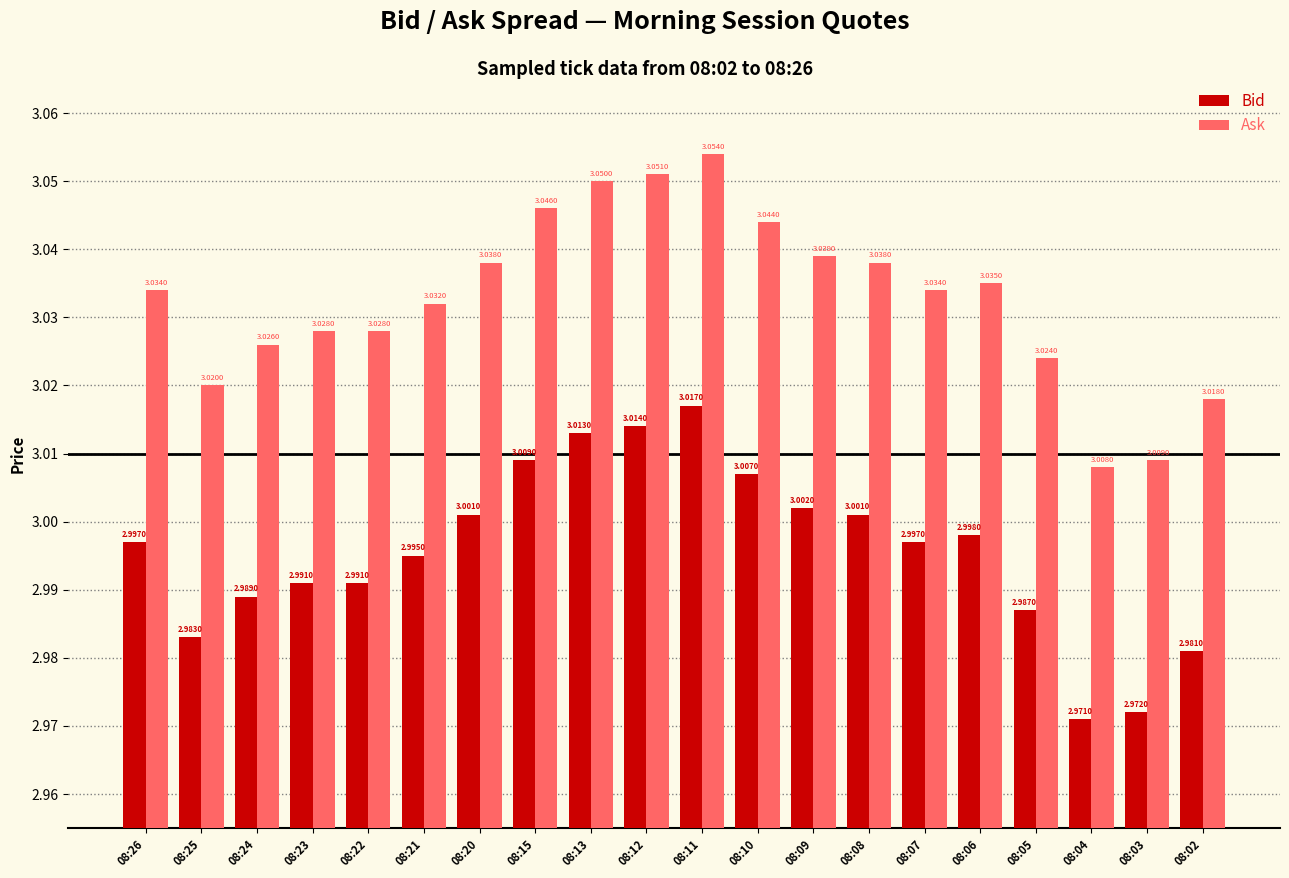

What is the total value across all series at 08:24?

6.0